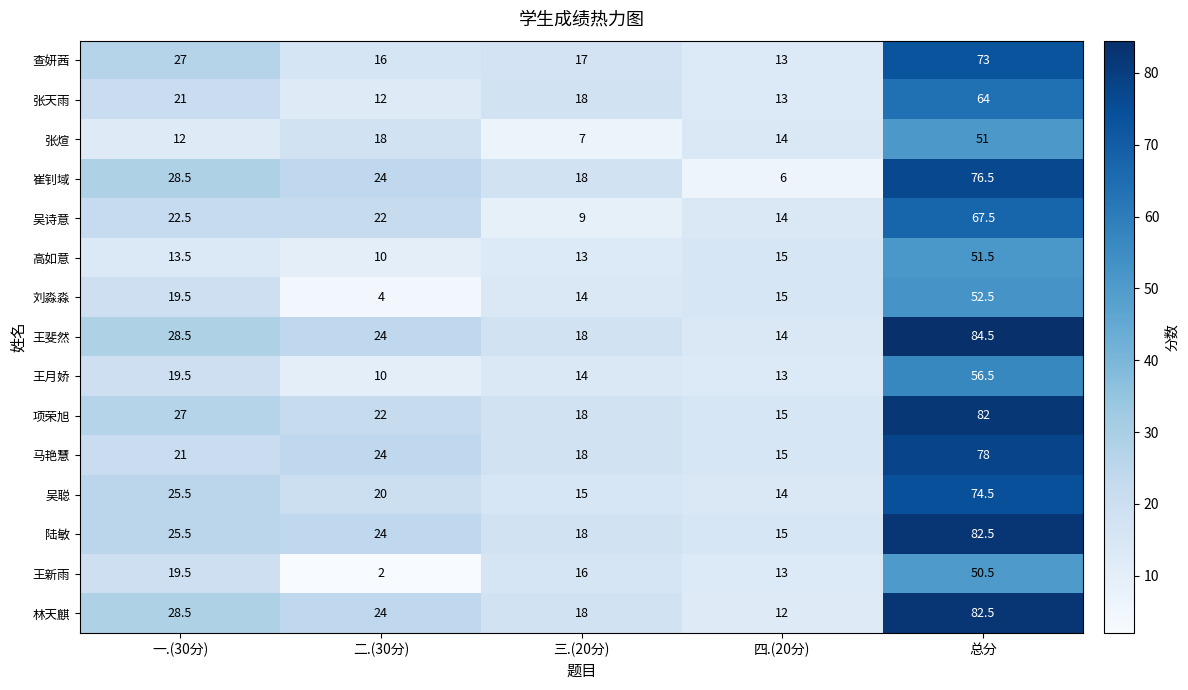

What is the greatest value displayed?

84.5